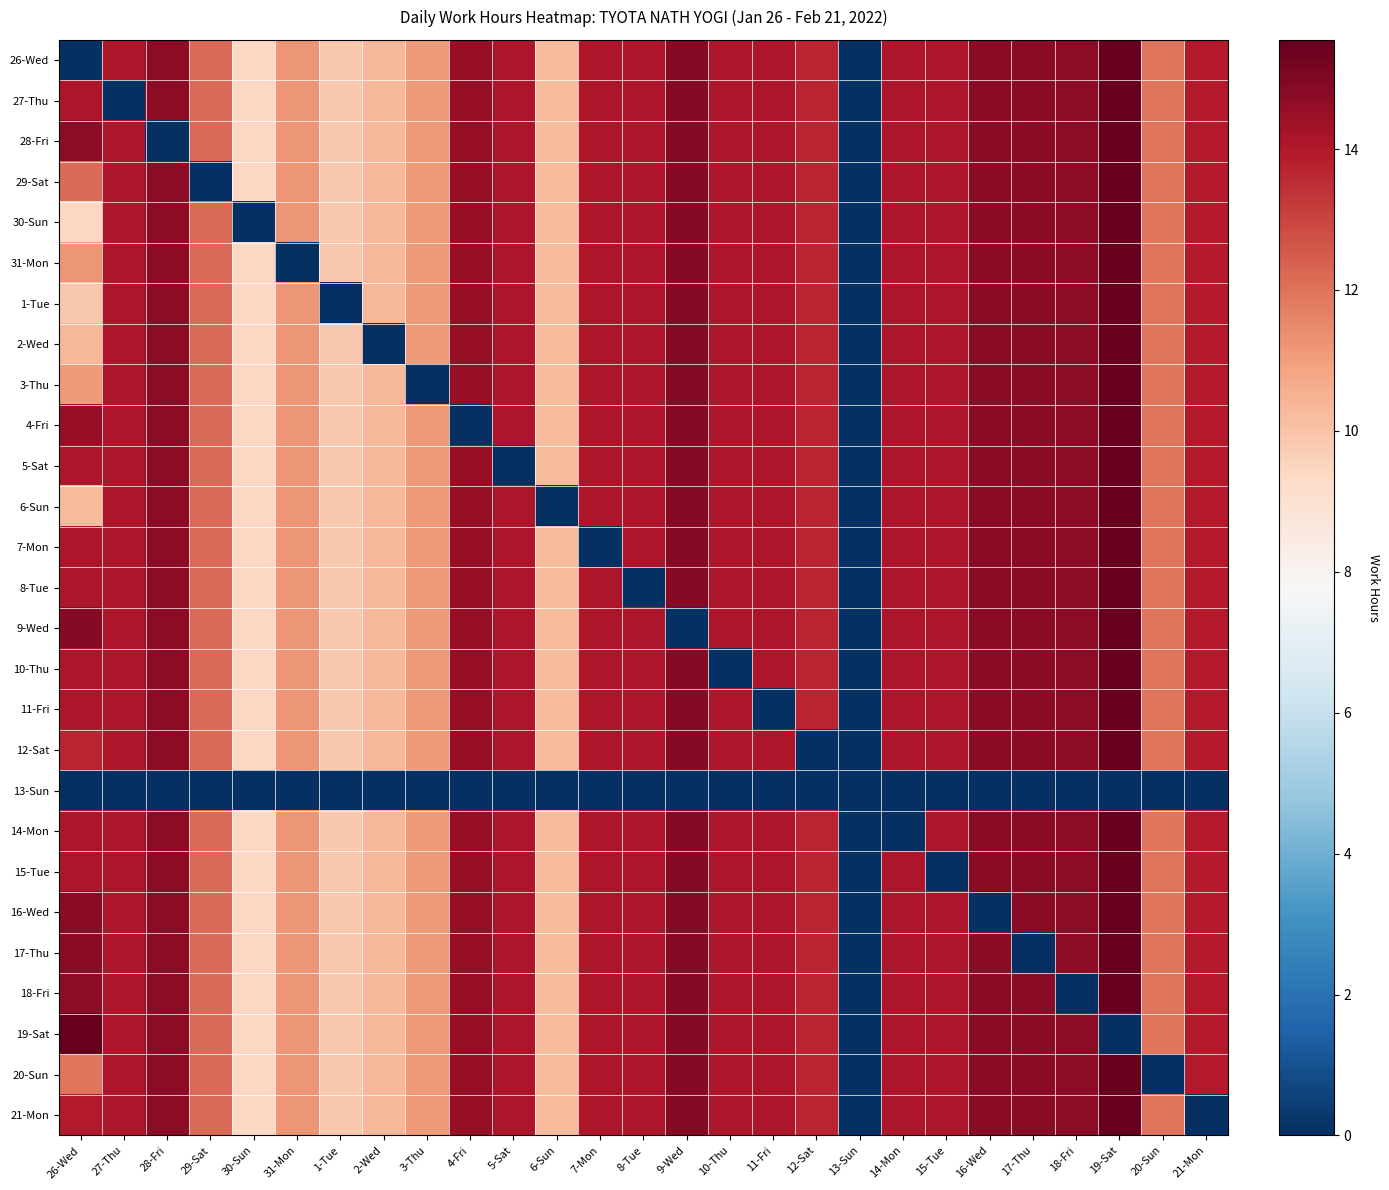

Reading left to right, extract all data points from this chart.

26-Wed: 26-Wed=0.0	27-Thu=14.1	28-Fri=14.8	29-Sat=12.2	30-Sun=9.4	31-Mon=11.2	1-Tue=9.8	2-Wed=10.4	3-Thu=11.1	4-Fri=14.6	5-Sat=14.0	6-Sun=10.3	7-Mon=14.1	8-Tue=14.1	9-Wed=14.9	10-Thu=14.1	11-Fri=14.1	12-Sat=13.7	13-Sun=0.0	14-Mon=14.1	15-Tue=14.1	16-Wed=14.8	17-Thu=14.8	18-Fri=14.7	19-Sat=15.6	20-Sun=11.9	21-Mon=14.0
27-Thu: 26-Wed=14.1	27-Thu=0.0	28-Fri=14.8	29-Sat=12.2	30-Sun=9.4	31-Mon=11.2	1-Tue=9.8	2-Wed=10.4	3-Thu=11.1	4-Fri=14.6	5-Sat=14.0	6-Sun=10.3	7-Mon=14.1	8-Tue=14.1	9-Wed=14.9	10-Thu=14.1	11-Fri=14.1	12-Sat=13.7	13-Sun=0.0	14-Mon=14.1	15-Tue=14.1	16-Wed=14.8	17-Thu=14.8	18-Fri=14.7	19-Sat=15.6	20-Sun=11.9	21-Mon=14.0
28-Fri: 26-Wed=14.8	27-Thu=14.1	28-Fri=0.0	29-Sat=12.2	30-Sun=9.4	31-Mon=11.2	1-Tue=9.8	2-Wed=10.4	3-Thu=11.1	4-Fri=14.6	5-Sat=14.0	6-Sun=10.3	7-Mon=14.1	8-Tue=14.1	9-Wed=14.9	10-Thu=14.1	11-Fri=14.1	12-Sat=13.7	13-Sun=0.0	14-Mon=14.1	15-Tue=14.1	16-Wed=14.8	17-Thu=14.8	18-Fri=14.7	19-Sat=15.6	20-Sun=11.9	21-Mon=14.0
29-Sat: 26-Wed=12.2	27-Thu=14.1	28-Fri=14.8	29-Sat=0.0	30-Sun=9.4	31-Mon=11.2	1-Tue=9.8	2-Wed=10.4	3-Thu=11.1	4-Fri=14.6	5-Sat=14.0	6-Sun=10.3	7-Mon=14.1	8-Tue=14.1	9-Wed=14.9	10-Thu=14.1	11-Fri=14.1	12-Sat=13.7	13-Sun=0.0	14-Mon=14.1	15-Tue=14.1	16-Wed=14.8	17-Thu=14.8	18-Fri=14.7	19-Sat=15.6	20-Sun=11.9	21-Mon=14.0
30-Sun: 26-Wed=9.4	27-Thu=14.1	28-Fri=14.8	29-Sat=12.2	30-Sun=0.0	31-Mon=11.2	1-Tue=9.8	2-Wed=10.4	3-Thu=11.1	4-Fri=14.6	5-Sat=14.0	6-Sun=10.3	7-Mon=14.1	8-Tue=14.1	9-Wed=14.9	10-Thu=14.1	11-Fri=14.1	12-Sat=13.7	13-Sun=0.0	14-Mon=14.1	15-Tue=14.1	16-Wed=14.8	17-Thu=14.8	18-Fri=14.7	19-Sat=15.6	20-Sun=11.9	21-Mon=14.0
31-Mon: 26-Wed=11.2	27-Thu=14.1	28-Fri=14.8	29-Sat=12.2	30-Sun=9.4	31-Mon=0.0	1-Tue=9.8	2-Wed=10.4	3-Thu=11.1	4-Fri=14.6	5-Sat=14.0	6-Sun=10.3	7-Mon=14.1	8-Tue=14.1	9-Wed=14.9	10-Thu=14.1	11-Fri=14.1	12-Sat=13.7	13-Sun=0.0	14-Mon=14.1	15-Tue=14.1	16-Wed=14.8	17-Thu=14.8	18-Fri=14.7	19-Sat=15.6	20-Sun=11.9	21-Mon=14.0
1-Tue: 26-Wed=9.8	27-Thu=14.1	28-Fri=14.8	29-Sat=12.2	30-Sun=9.4	31-Mon=11.2	1-Tue=0.0	2-Wed=10.4	3-Thu=11.1	4-Fri=14.6	5-Sat=14.0	6-Sun=10.3	7-Mon=14.1	8-Tue=14.1	9-Wed=14.9	10-Thu=14.1	11-Fri=14.1	12-Sat=13.7	13-Sun=0.0	14-Mon=14.1	15-Tue=14.1	16-Wed=14.8	17-Thu=14.8	18-Fri=14.7	19-Sat=15.6	20-Sun=11.9	21-Mon=14.0
2-Wed: 26-Wed=10.4	27-Thu=14.1	28-Fri=14.8	29-Sat=12.2	30-Sun=9.4	31-Mon=11.2	1-Tue=9.8	2-Wed=0.0	3-Thu=11.1	4-Fri=14.6	5-Sat=14.0	6-Sun=10.3	7-Mon=14.1	8-Tue=14.1	9-Wed=14.9	10-Thu=14.1	11-Fri=14.1	12-Sat=13.7	13-Sun=0.0	14-Mon=14.1	15-Tue=14.1	16-Wed=14.8	17-Thu=14.8	18-Fri=14.7	19-Sat=15.6	20-Sun=11.9	21-Mon=14.0
3-Thu: 26-Wed=11.1	27-Thu=14.1	28-Fri=14.8	29-Sat=12.2	30-Sun=9.4	31-Mon=11.2	1-Tue=9.8	2-Wed=10.4	3-Thu=0.0	4-Fri=14.6	5-Sat=14.0	6-Sun=10.3	7-Mon=14.1	8-Tue=14.1	9-Wed=14.9	10-Thu=14.1	11-Fri=14.1	12-Sat=13.7	13-Sun=0.0	14-Mon=14.1	15-Tue=14.1	16-Wed=14.8	17-Thu=14.8	18-Fri=14.7	19-Sat=15.6	20-Sun=11.9	21-Mon=14.0
4-Fri: 26-Wed=14.6	27-Thu=14.1	28-Fri=14.8	29-Sat=12.2	30-Sun=9.4	31-Mon=11.2	1-Tue=9.8	2-Wed=10.4	3-Thu=11.1	4-Fri=0.0	5-Sat=14.0	6-Sun=10.3	7-Mon=14.1	8-Tue=14.1	9-Wed=14.9	10-Thu=14.1	11-Fri=14.1	12-Sat=13.7	13-Sun=0.0	14-Mon=14.1	15-Tue=14.1	16-Wed=14.8	17-Thu=14.8	18-Fri=14.7	19-Sat=15.6	20-Sun=11.9	21-Mon=14.0
5-Sat: 26-Wed=14.0	27-Thu=14.1	28-Fri=14.8	29-Sat=12.2	30-Sun=9.4	31-Mon=11.2	1-Tue=9.8	2-Wed=10.4	3-Thu=11.1	4-Fri=14.6	5-Sat=0.0	6-Sun=10.3	7-Mon=14.1	8-Tue=14.1	9-Wed=14.9	10-Thu=14.1	11-Fri=14.1	12-Sat=13.7	13-Sun=0.0	14-Mon=14.1	15-Tue=14.1	16-Wed=14.8	17-Thu=14.8	18-Fri=14.7	19-Sat=15.6	20-Sun=11.9	21-Mon=14.0
6-Sun: 26-Wed=10.3	27-Thu=14.1	28-Fri=14.8	29-Sat=12.2	30-Sun=9.4	31-Mon=11.2	1-Tue=9.8	2-Wed=10.4	3-Thu=11.1	4-Fri=14.6	5-Sat=14.0	6-Sun=0.0	7-Mon=14.1	8-Tue=14.1	9-Wed=14.9	10-Thu=14.1	11-Fri=14.1	12-Sat=13.7	13-Sun=0.0	14-Mon=14.1	15-Tue=14.1	16-Wed=14.8	17-Thu=14.8	18-Fri=14.7	19-Sat=15.6	20-Sun=11.9	21-Mon=14.0
7-Mon: 26-Wed=14.1	27-Thu=14.1	28-Fri=14.8	29-Sat=12.2	30-Sun=9.4	31-Mon=11.2	1-Tue=9.8	2-Wed=10.4	3-Thu=11.1	4-Fri=14.6	5-Sat=14.0	6-Sun=10.3	7-Mon=0.0	8-Tue=14.1	9-Wed=14.9	10-Thu=14.1	11-Fri=14.1	12-Sat=13.7	13-Sun=0.0	14-Mon=14.1	15-Tue=14.1	16-Wed=14.8	17-Thu=14.8	18-Fri=14.7	19-Sat=15.6	20-Sun=11.9	21-Mon=14.0
8-Tue: 26-Wed=14.1	27-Thu=14.1	28-Fri=14.8	29-Sat=12.2	30-Sun=9.4	31-Mon=11.2	1-Tue=9.8	2-Wed=10.4	3-Thu=11.1	4-Fri=14.6	5-Sat=14.0	6-Sun=10.3	7-Mon=14.1	8-Tue=0.0	9-Wed=14.9	10-Thu=14.1	11-Fri=14.1	12-Sat=13.7	13-Sun=0.0	14-Mon=14.1	15-Tue=14.1	16-Wed=14.8	17-Thu=14.8	18-Fri=14.7	19-Sat=15.6	20-Sun=11.9	21-Mon=14.0
9-Wed: 26-Wed=14.9	27-Thu=14.1	28-Fri=14.8	29-Sat=12.2	30-Sun=9.4	31-Mon=11.2	1-Tue=9.8	2-Wed=10.4	3-Thu=11.1	4-Fri=14.6	5-Sat=14.0	6-Sun=10.3	7-Mon=14.1	8-Tue=14.1	9-Wed=0.0	10-Thu=14.1	11-Fri=14.1	12-Sat=13.7	13-Sun=0.0	14-Mon=14.1	15-Tue=14.1	16-Wed=14.8	17-Thu=14.8	18-Fri=14.7	19-Sat=15.6	20-Sun=11.9	21-Mon=14.0
10-Thu: 26-Wed=14.1	27-Thu=14.1	28-Fri=14.8	29-Sat=12.2	30-Sun=9.4	31-Mon=11.2	1-Tue=9.8	2-Wed=10.4	3-Thu=11.1	4-Fri=14.6	5-Sat=14.0	6-Sun=10.3	7-Mon=14.1	8-Tue=14.1	9-Wed=14.9	10-Thu=0.0	11-Fri=14.1	12-Sat=13.7	13-Sun=0.0	14-Mon=14.1	15-Tue=14.1	16-Wed=14.8	17-Thu=14.8	18-Fri=14.7	19-Sat=15.6	20-Sun=11.9	21-Mon=14.0
11-Fri: 26-Wed=14.1	27-Thu=14.1	28-Fri=14.8	29-Sat=12.2	30-Sun=9.4	31-Mon=11.2	1-Tue=9.8	2-Wed=10.4	3-Thu=11.1	4-Fri=14.6	5-Sat=14.0	6-Sun=10.3	7-Mon=14.1	8-Tue=14.1	9-Wed=14.9	10-Thu=14.1	11-Fri=0.0	12-Sat=13.7	13-Sun=0.0	14-Mon=14.1	15-Tue=14.1	16-Wed=14.8	17-Thu=14.8	18-Fri=14.7	19-Sat=15.6	20-Sun=11.9	21-Mon=14.0
12-Sat: 26-Wed=13.7	27-Thu=14.1	28-Fri=14.8	29-Sat=12.2	30-Sun=9.4	31-Mon=11.2	1-Tue=9.8	2-Wed=10.4	3-Thu=11.1	4-Fri=14.6	5-Sat=14.0	6-Sun=10.3	7-Mon=14.1	8-Tue=14.1	9-Wed=14.9	10-Thu=14.1	11-Fri=14.1	12-Sat=0.0	13-Sun=0.0	14-Mon=14.1	15-Tue=14.1	16-Wed=14.8	17-Thu=14.8	18-Fri=14.7	19-Sat=15.6	20-Sun=11.9	21-Mon=14.0
13-Sun: 26-Wed=0.0	27-Thu=0.0	28-Fri=0.0	29-Sat=0.0	30-Sun=0.0	31-Mon=0.0	1-Tue=0.0	2-Wed=0.0	3-Thu=0.0	4-Fri=0.0	5-Sat=0.0	6-Sun=0.0	7-Mon=0.0	8-Tue=0.0	9-Wed=0.0	10-Thu=0.0	11-Fri=0.0	12-Sat=0.0	13-Sun=0.0	14-Mon=0.0	15-Tue=0.0	16-Wed=0.0	17-Thu=0.0	18-Fri=0.0	19-Sat=0.0	20-Sun=0.0	21-Mon=0.0
14-Mon: 26-Wed=14.1	27-Thu=14.1	28-Fri=14.8	29-Sat=12.2	30-Sun=9.4	31-Mon=11.2	1-Tue=9.8	2-Wed=10.4	3-Thu=11.1	4-Fri=14.6	5-Sat=14.0	6-Sun=10.3	7-Mon=14.1	8-Tue=14.1	9-Wed=14.9	10-Thu=14.1	11-Fri=14.1	12-Sat=13.7	13-Sun=0.0	14-Mon=0.0	15-Tue=14.1	16-Wed=14.8	17-Thu=14.8	18-Fri=14.7	19-Sat=15.6	20-Sun=11.9	21-Mon=14.0
15-Tue: 26-Wed=14.1	27-Thu=14.1	28-Fri=14.8	29-Sat=12.2	30-Sun=9.4	31-Mon=11.2	1-Tue=9.8	2-Wed=10.4	3-Thu=11.1	4-Fri=14.6	5-Sat=14.0	6-Sun=10.3	7-Mon=14.1	8-Tue=14.1	9-Wed=14.9	10-Thu=14.1	11-Fri=14.1	12-Sat=13.7	13-Sun=0.0	14-Mon=14.1	15-Tue=0.0	16-Wed=14.8	17-Thu=14.8	18-Fri=14.7	19-Sat=15.6	20-Sun=11.9	21-Mon=14.0
16-Wed: 26-Wed=14.8	27-Thu=14.1	28-Fri=14.8	29-Sat=12.2	30-Sun=9.4	31-Mon=11.2	1-Tue=9.8	2-Wed=10.4	3-Thu=11.1	4-Fri=14.6	5-Sat=14.0	6-Sun=10.3	7-Mon=14.1	8-Tue=14.1	9-Wed=14.9	10-Thu=14.1	11-Fri=14.1	12-Sat=13.7	13-Sun=0.0	14-Mon=14.1	15-Tue=14.1	16-Wed=0.0	17-Thu=14.8	18-Fri=14.7	19-Sat=15.6	20-Sun=11.9	21-Mon=14.0
17-Thu: 26-Wed=14.8	27-Thu=14.1	28-Fri=14.8	29-Sat=12.2	30-Sun=9.4	31-Mon=11.2	1-Tue=9.8	2-Wed=10.4	3-Thu=11.1	4-Fri=14.6	5-Sat=14.0	6-Sun=10.3	7-Mon=14.1	8-Tue=14.1	9-Wed=14.9	10-Thu=14.1	11-Fri=14.1	12-Sat=13.7	13-Sun=0.0	14-Mon=14.1	15-Tue=14.1	16-Wed=14.8	17-Thu=0.0	18-Fri=14.7	19-Sat=15.6	20-Sun=11.9	21-Mon=14.0
18-Fri: 26-Wed=14.7	27-Thu=14.1	28-Fri=14.8	29-Sat=12.2	30-Sun=9.4	31-Mon=11.2	1-Tue=9.8	2-Wed=10.4	3-Thu=11.1	4-Fri=14.6	5-Sat=14.0	6-Sun=10.3	7-Mon=14.1	8-Tue=14.1	9-Wed=14.9	10-Thu=14.1	11-Fri=14.1	12-Sat=13.7	13-Sun=0.0	14-Mon=14.1	15-Tue=14.1	16-Wed=14.8	17-Thu=14.8	18-Fri=0.0	19-Sat=15.6	20-Sun=11.9	21-Mon=14.0
19-Sat: 26-Wed=15.6	27-Thu=14.1	28-Fri=14.8	29-Sat=12.2	30-Sun=9.4	31-Mon=11.2	1-Tue=9.8	2-Wed=10.4	3-Thu=11.1	4-Fri=14.6	5-Sat=14.0	6-Sun=10.3	7-Mon=14.1	8-Tue=14.1	9-Wed=14.9	10-Thu=14.1	11-Fri=14.1	12-Sat=13.7	13-Sun=0.0	14-Mon=14.1	15-Tue=14.1	16-Wed=14.8	17-Thu=14.8	18-Fri=14.7	19-Sat=0.0	20-Sun=11.9	21-Mon=14.0
20-Sun: 26-Wed=11.9	27-Thu=14.1	28-Fri=14.8	29-Sat=12.2	30-Sun=9.4	31-Mon=11.2	1-Tue=9.8	2-Wed=10.4	3-Thu=11.1	4-Fri=14.6	5-Sat=14.0	6-Sun=10.3	7-Mon=14.1	8-Tue=14.1	9-Wed=14.9	10-Thu=14.1	11-Fri=14.1	12-Sat=13.7	13-Sun=0.0	14-Mon=14.1	15-Tue=14.1	16-Wed=14.8	17-Thu=14.8	18-Fri=14.7	19-Sat=15.6	20-Sun=0.0	21-Mon=14.0
21-Mon: 26-Wed=14.0	27-Thu=14.1	28-Fri=14.8	29-Sat=12.2	30-Sun=9.4	31-Mon=11.2	1-Tue=9.8	2-Wed=10.4	3-Thu=11.1	4-Fri=14.6	5-Sat=14.0	6-Sun=10.3	7-Mon=14.1	8-Tue=14.1	9-Wed=14.9	10-Thu=14.1	11-Fri=14.1	12-Sat=13.7	13-Sun=0.0	14-Mon=14.1	15-Tue=14.1	16-Wed=14.8	17-Thu=14.8	18-Fri=14.7	19-Sat=15.6	20-Sun=11.9	21-Mon=0.0